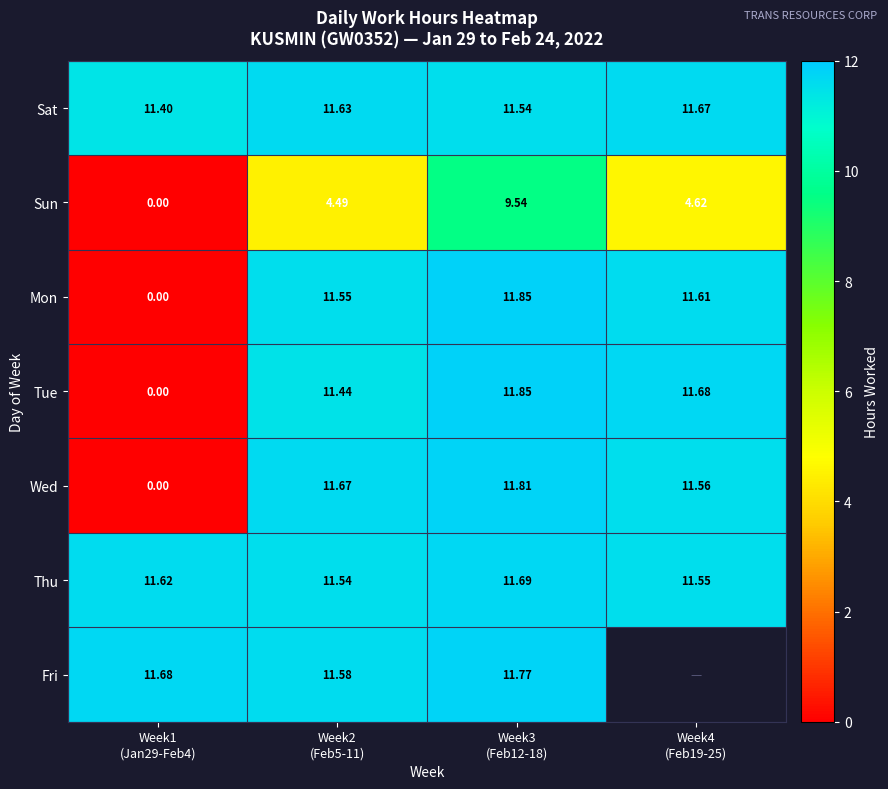

The value of Thu at Week4 (Feb19-25) is 5.3. True or false?

False